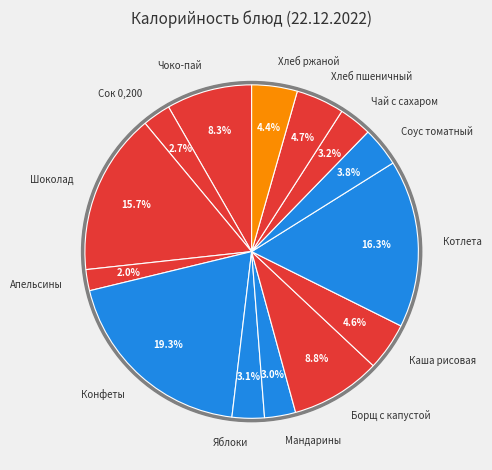

What is the smallest slice in the pie chart?

Апельсины